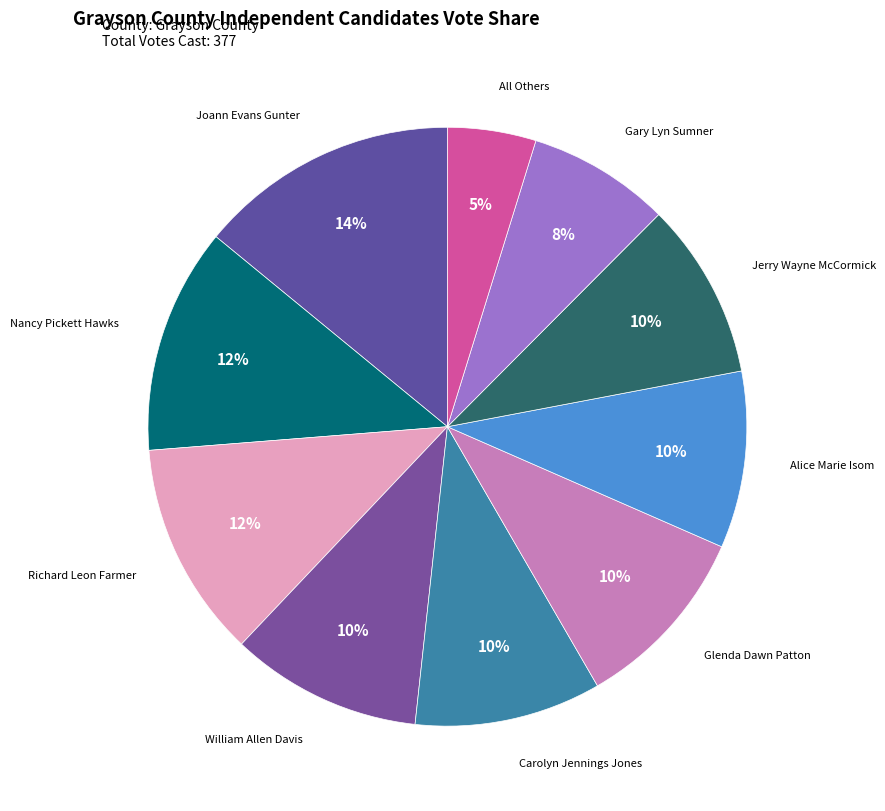

To the nearest percent, what is the difference between the Joann Evans Gunter and Nancy Pickett Hawks slice percentages?

2%